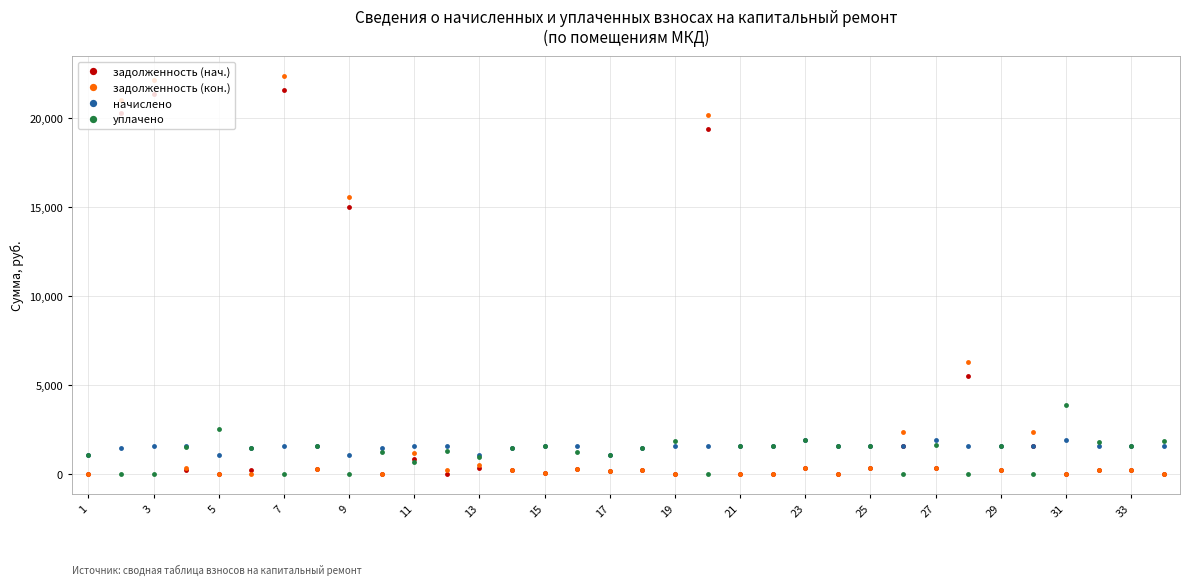

What is the maximum value shown in the chart?

22378.3